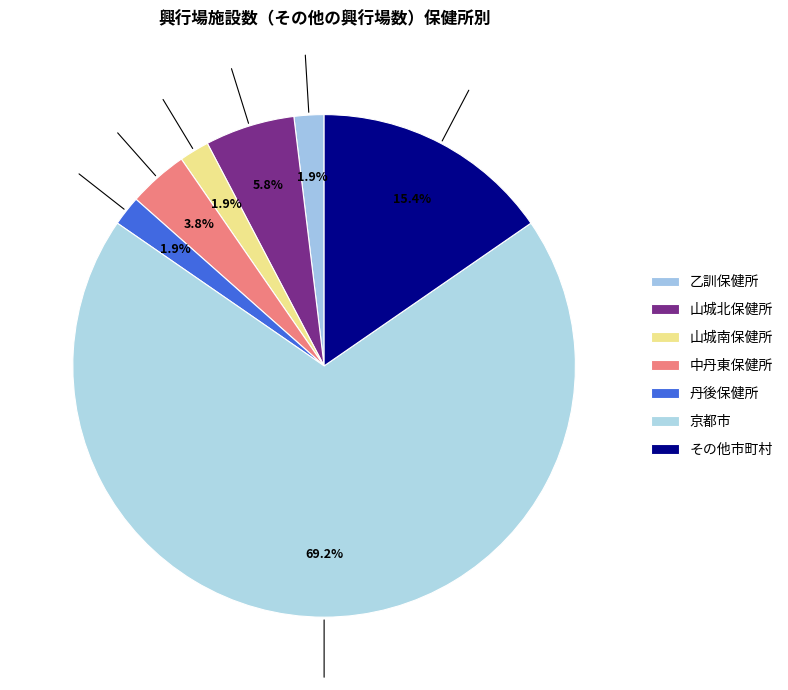

True or false: 山城南保健所 accounts for 1% of the total.

False